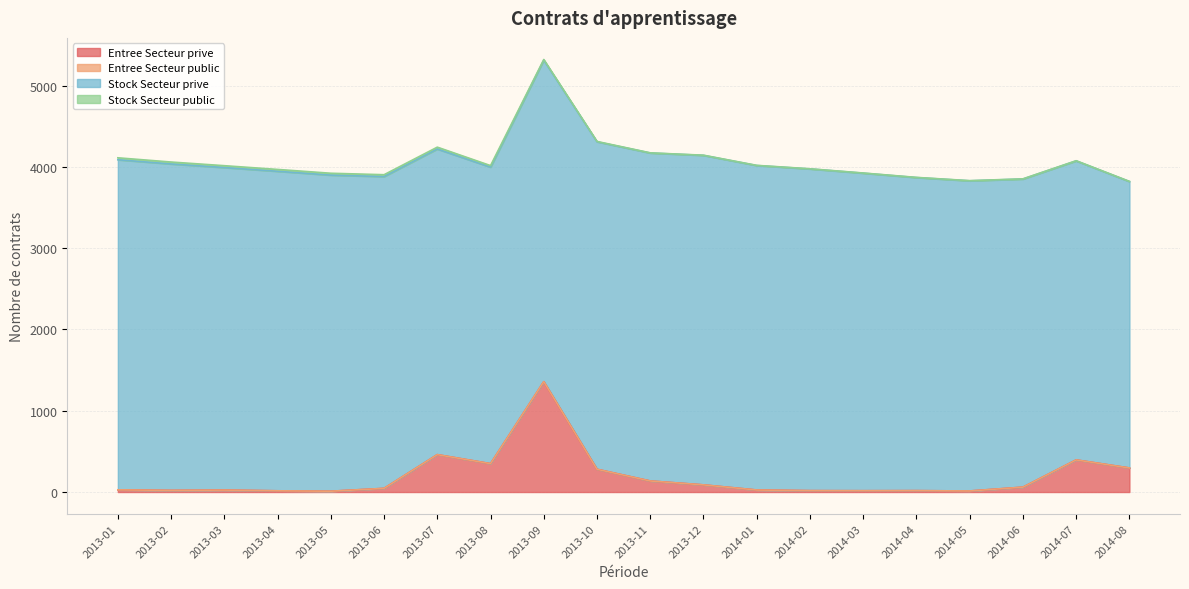

What is the sum of the Stock Secteur prive values at 2013-08 and 2013-05?

7535